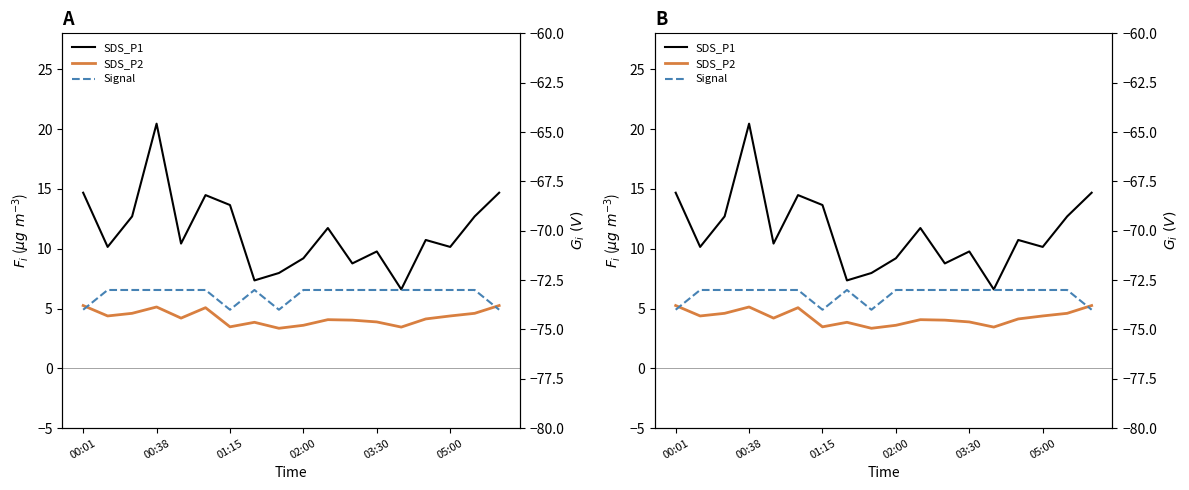

In SDS_P1, how many points are higher than both neighbors (excluding endpoints)?

5